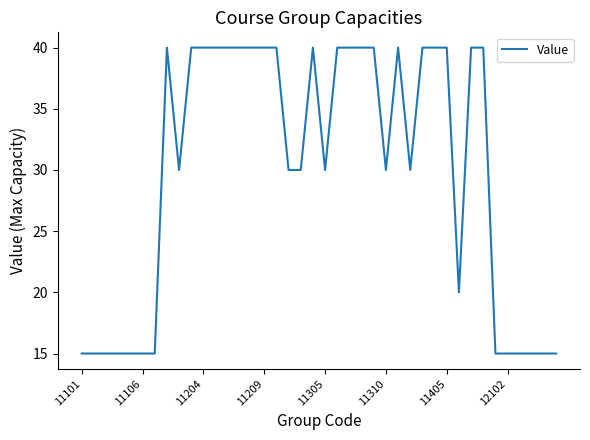

What is the difference between the maximum and minimum values?

25